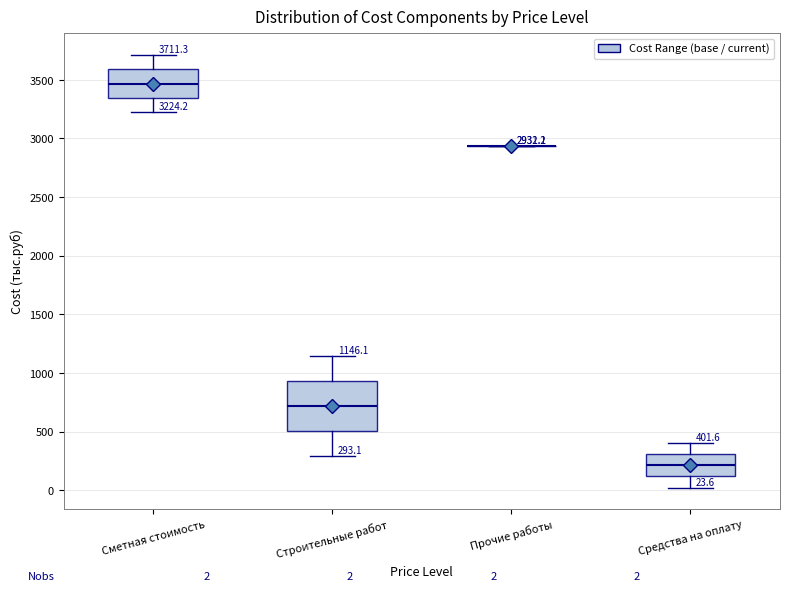

Comparing the boxes themselves (not the whiskers), which one is the tallest?

Строительные работ